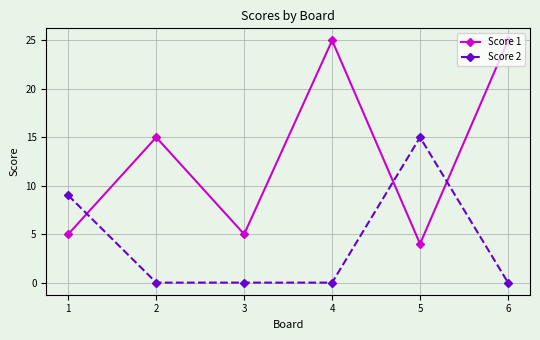

Which series ends up on top after the final intersection of Score 2 and Score 1?

Score 1